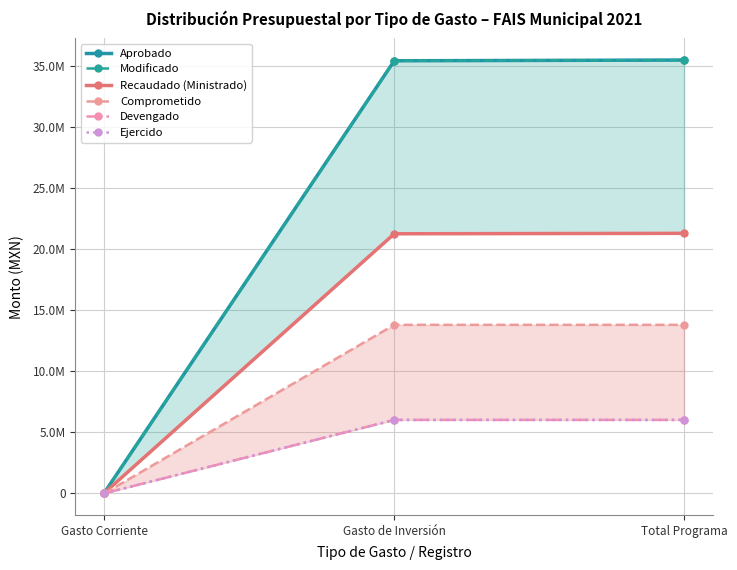

At which label does Modificado reach its peak?

Total Programa